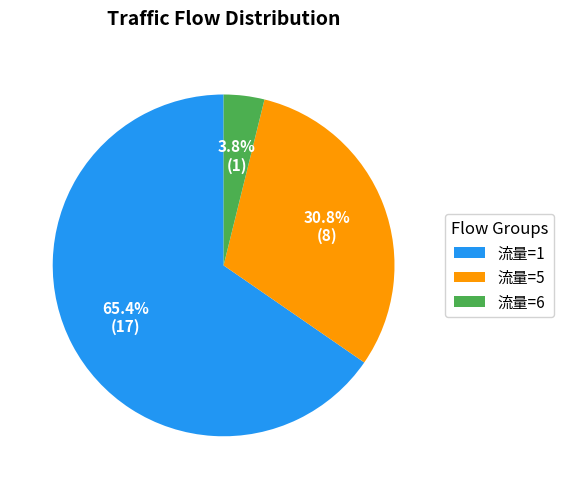

Combined, what portion of the pie is 流量=1 and 流量=6?

69.2%